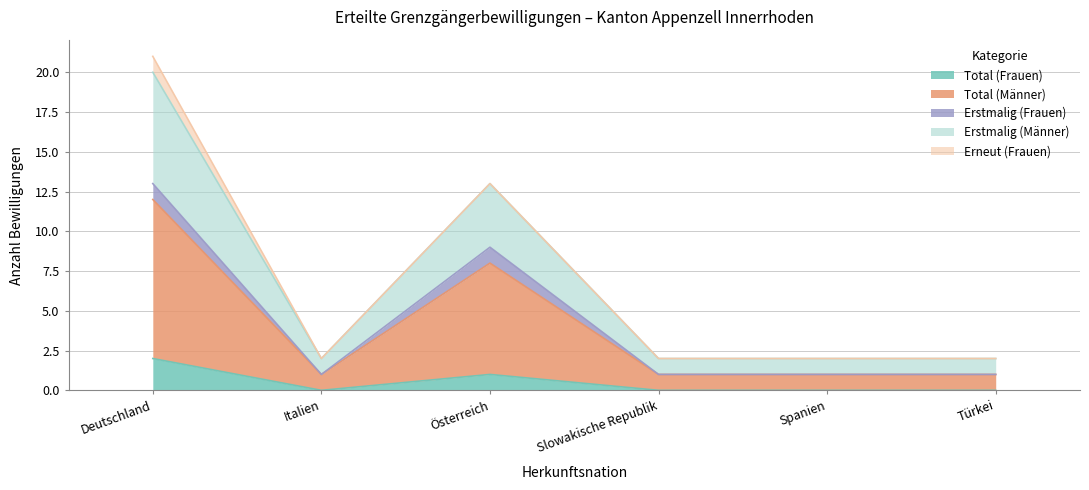

What are all the series names shown in the legend?

Total (Frauen), Total (Männer), Erstmalig (Frauen), Erstmalig (Männer), Erneut (Frauen)